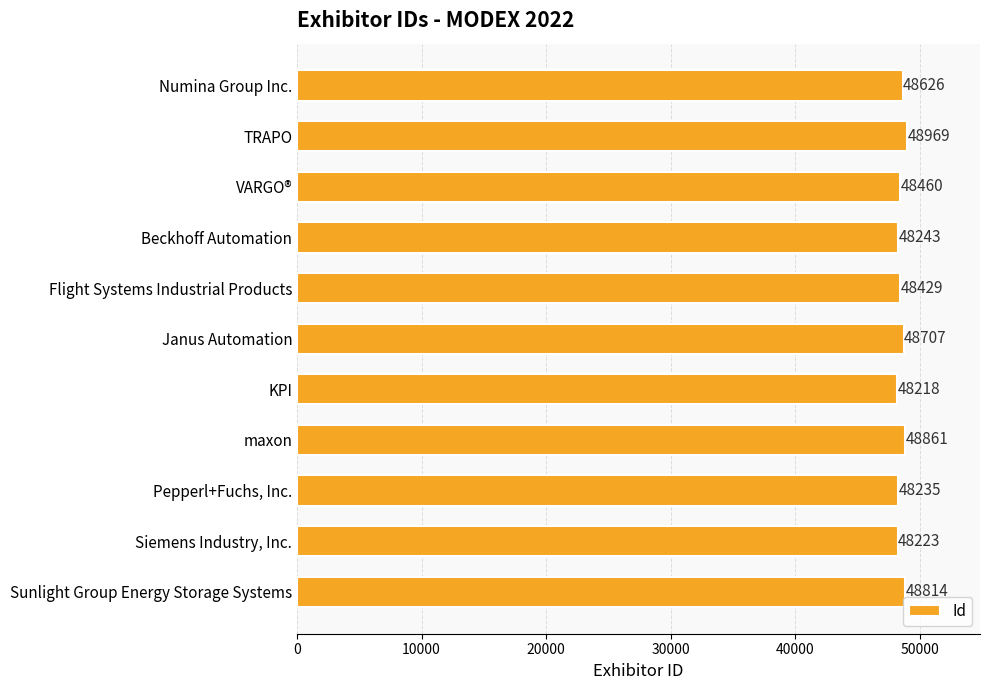

True or false: the data shows 29769 at Janus Automation.

False